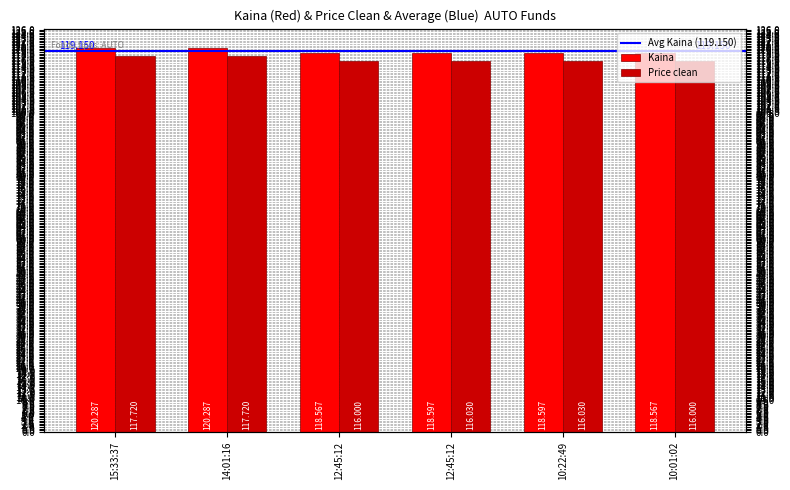

Which series has the largest total across all categories?

Kaina